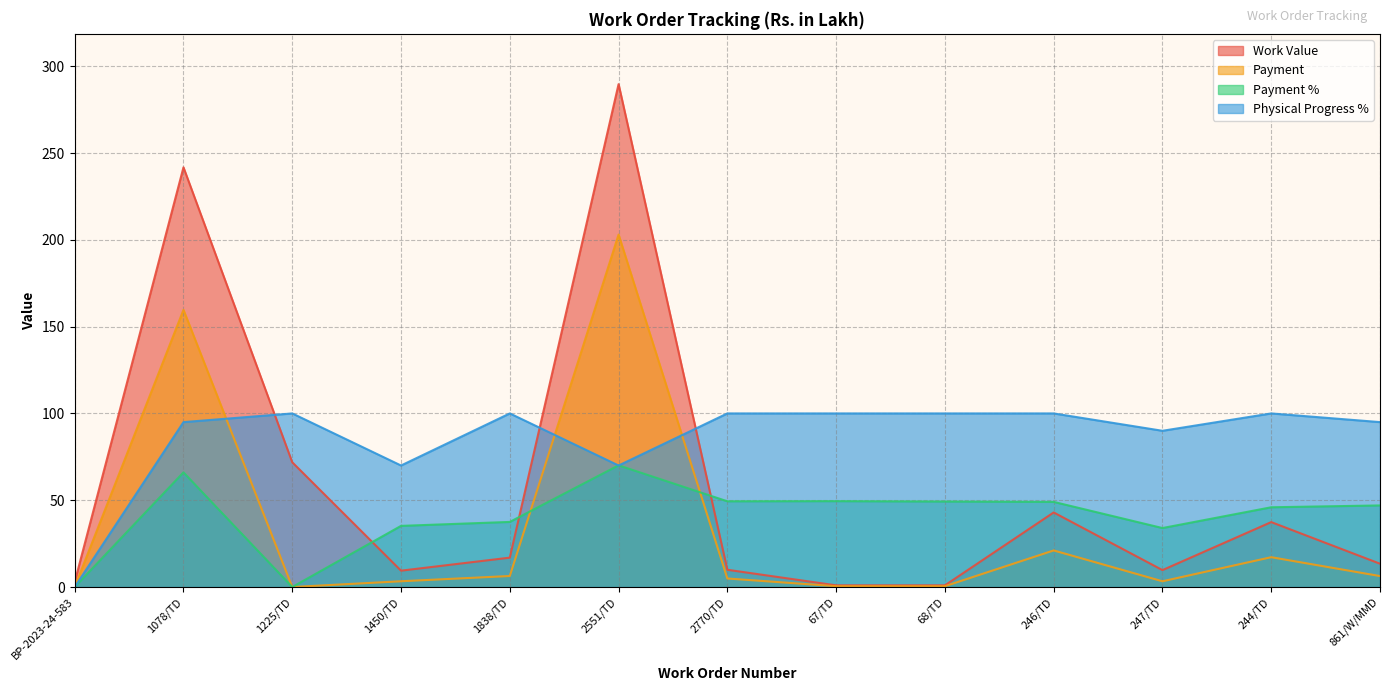

Is it true that Payment equals 0.5 at 67/TD?

True